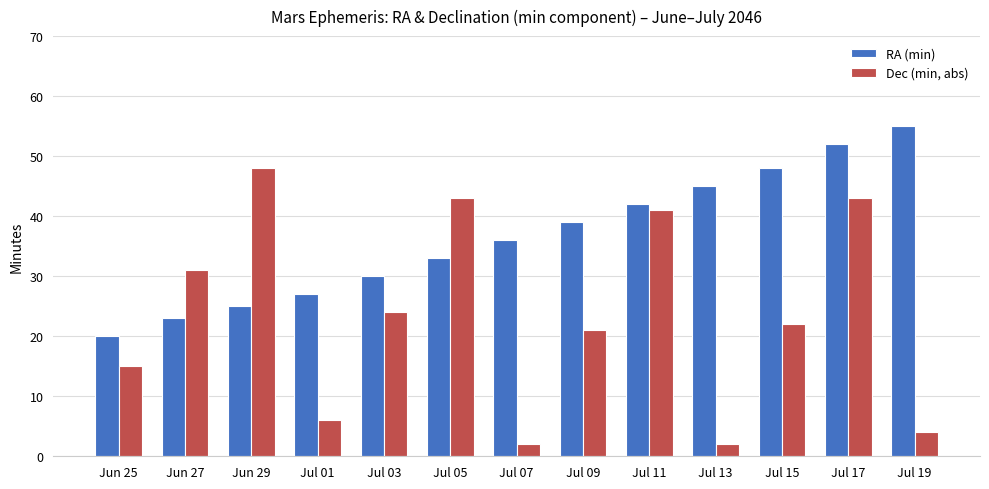

Reading left to right, list all the values displayed in this chart.

RA (min): Jun 25=20	Jun 27=23	Jun 29=25	Jul 01=27	Jul 03=30	Jul 05=33	Jul 07=36	Jul 09=39	Jul 11=42	Jul 13=45	Jul 15=48	Jul 17=52	Jul 19=55
Dec (min, abs): Jun 25=15	Jun 27=31	Jun 29=48	Jul 01=6	Jul 03=24	Jul 05=43	Jul 07=2	Jul 09=21	Jul 11=41	Jul 13=2	Jul 15=22	Jul 17=43	Jul 19=4